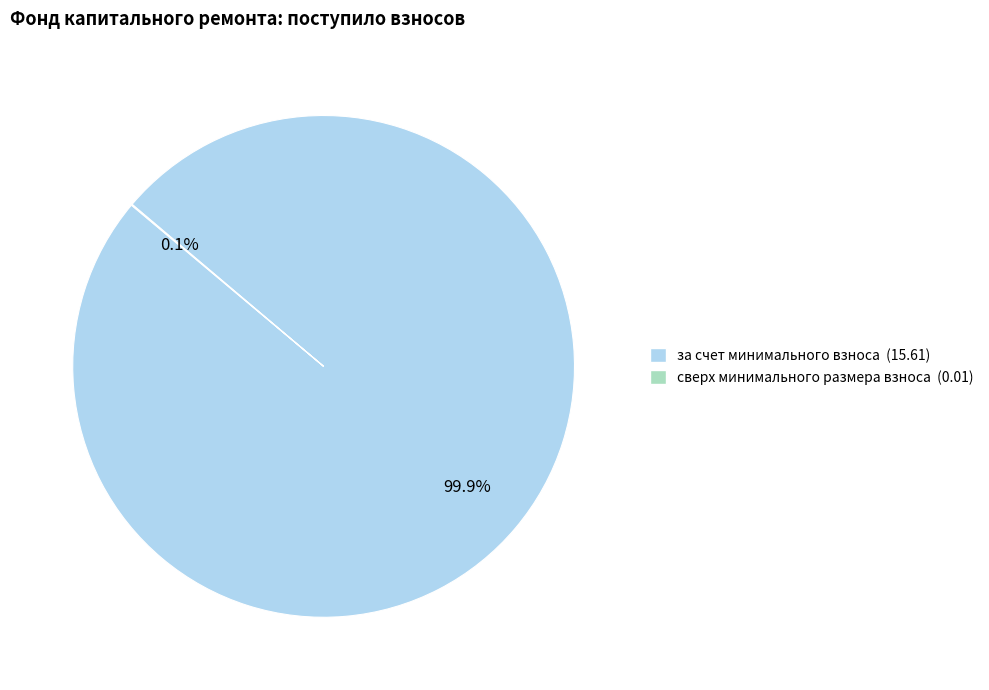

What is the largest slice in the pie chart?

за счет минимального взноса